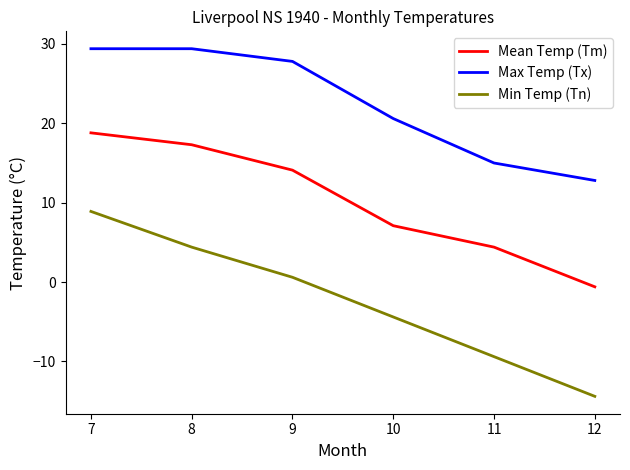

Rank the series by their maximum value, from lowest to highest.

Min Temp (Tn), Mean Temp (Tm), Max Temp (Tx)